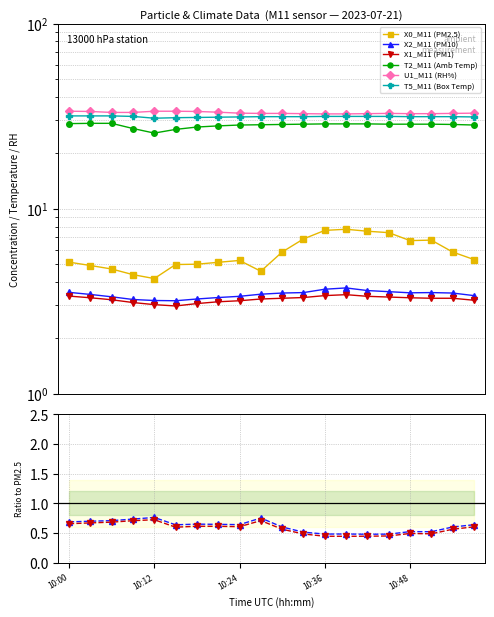

At which label does T2_M11 (Amb Temp) first exceed 5?

10:00